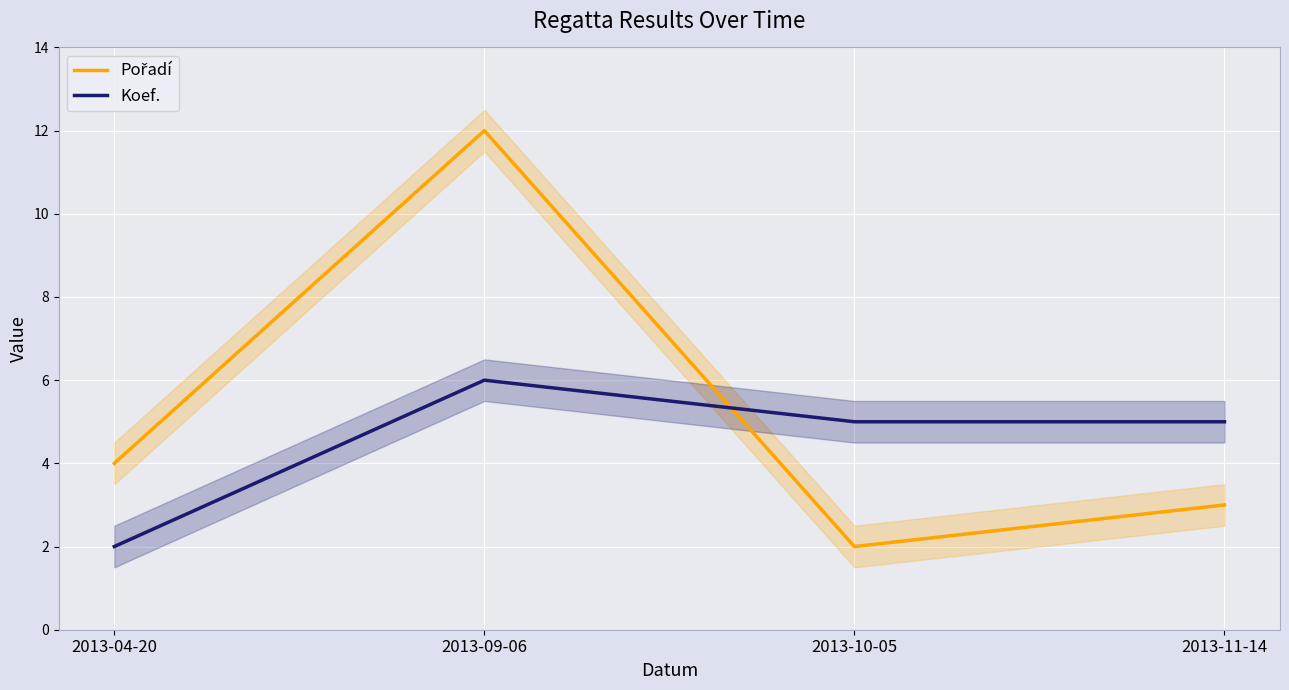

At which category does Pořadí reach its first local peak?

2013-09-06